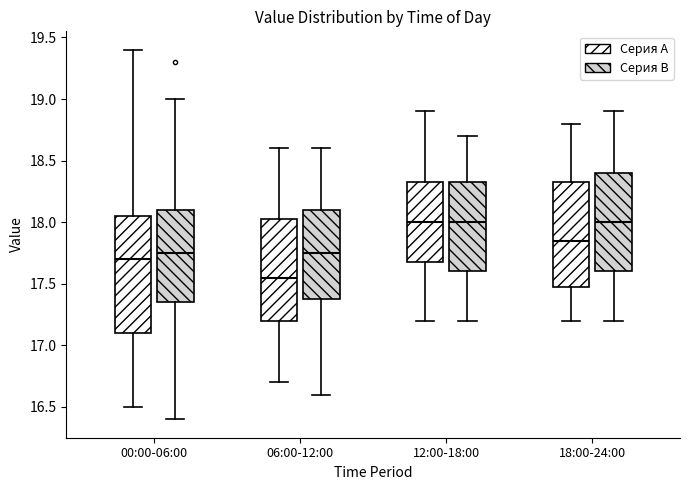

Where does the median line of the box for 00:00-06:00 (Серия A) sit on the y-axis? The values are not printed on the chart, so give them approximately, as read against the axis.

17.70